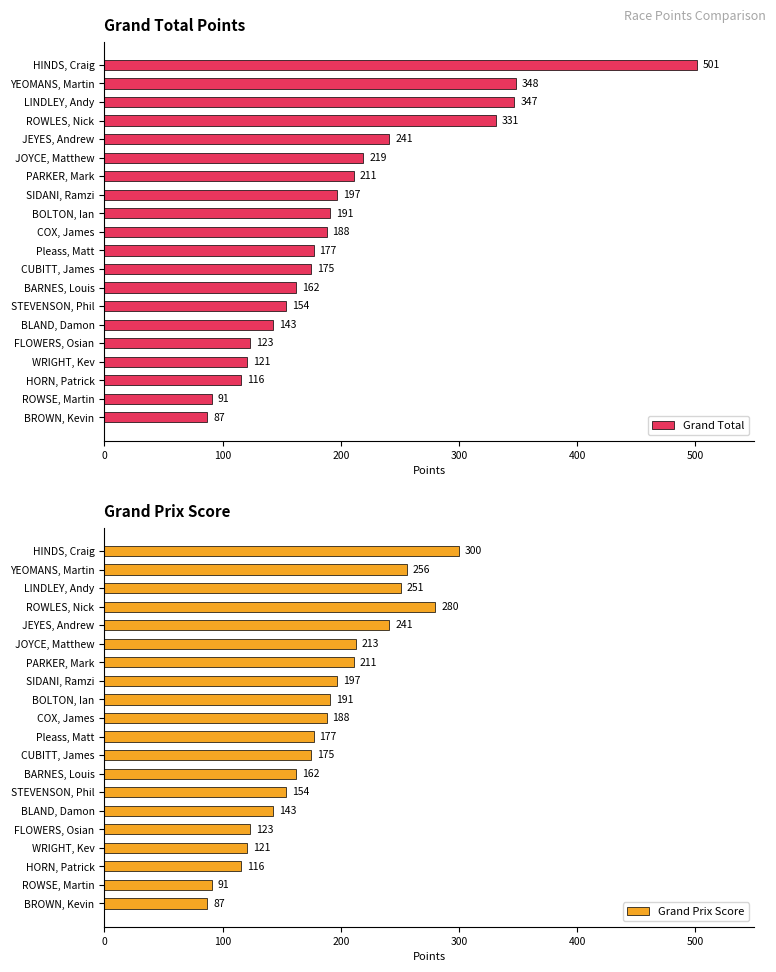

Where is Grand Total nearest to the value 294?

ROWLES, Nick